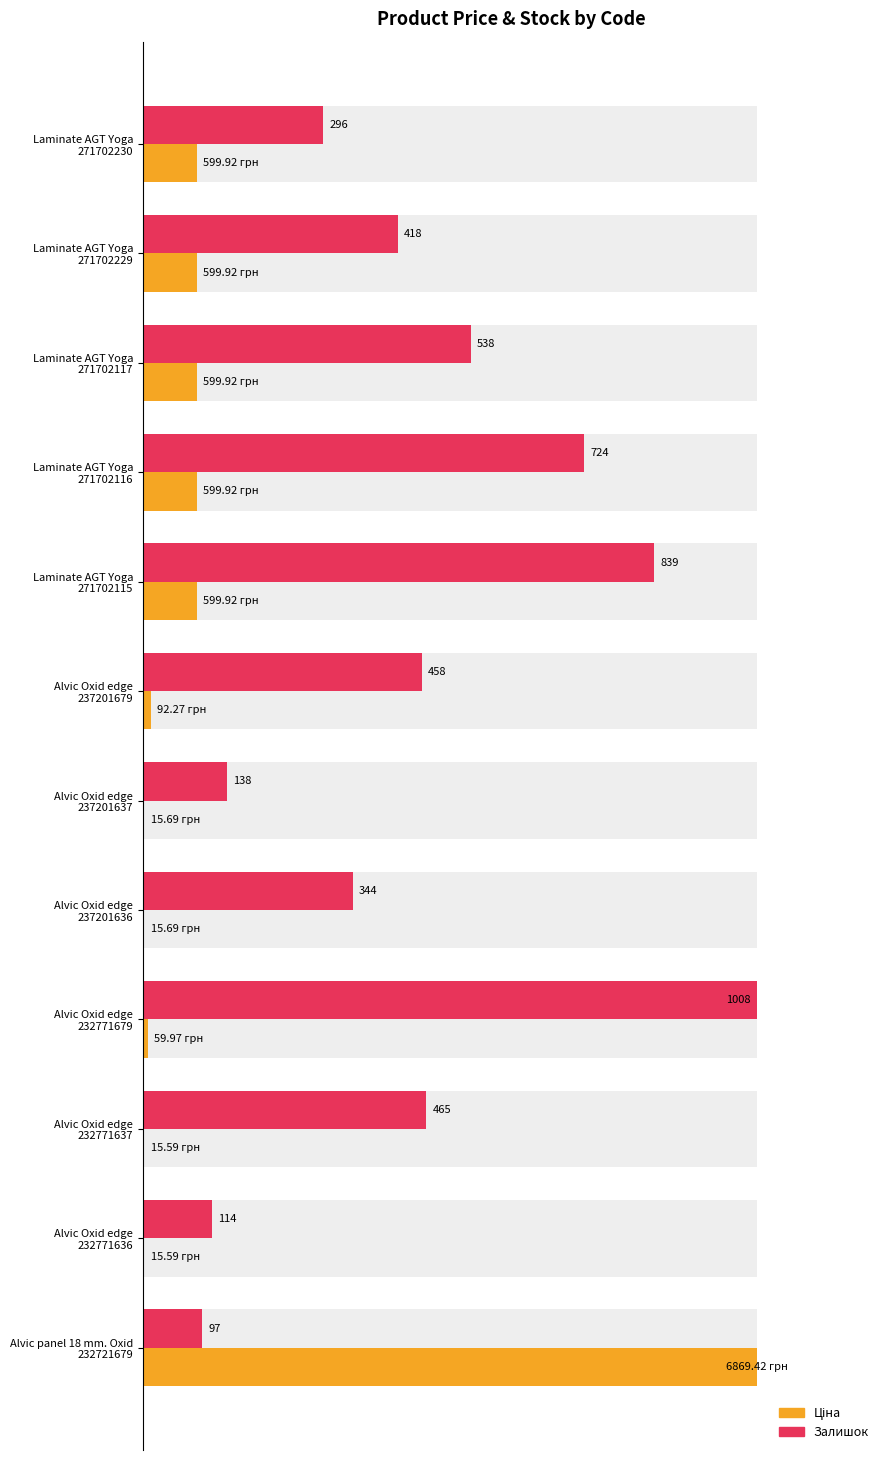

Reading right to left, transcribe all the data shown in this chart.

Ціна (normalized): 100.0	0.2	0.2	0.9	0.2	0.2	1.3	8.7	8.7	8.7	8.7	8.7
Залишок (normalized): 9.6	11.3	46.1	100.0	34.1	13.7	45.4	83.2	71.8	53.4	41.5	29.4